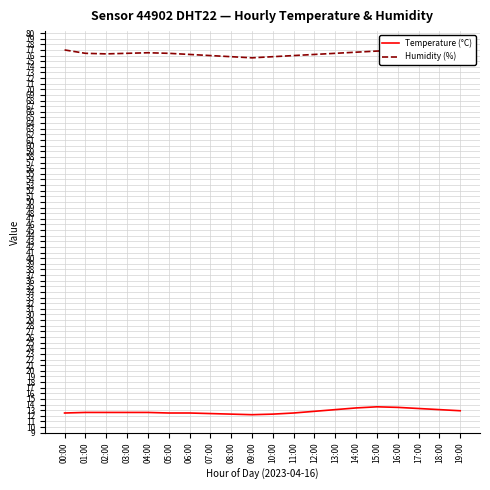

True or false: Humidity (%) and Temperature (°C) intersect in this chart.

False